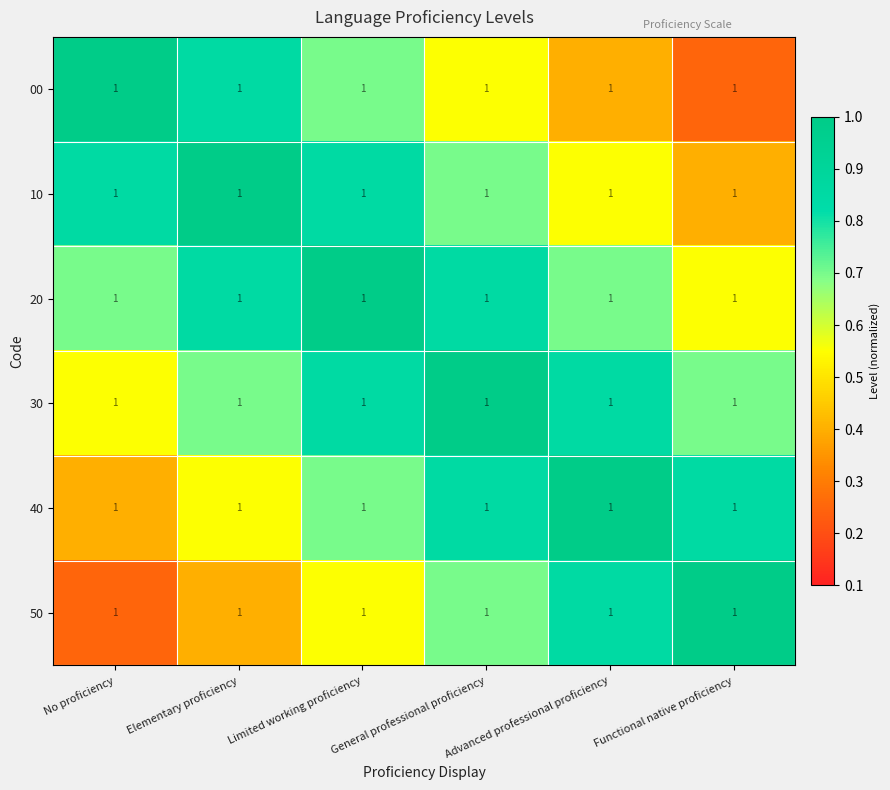

What is the highest value of the 30 series?

1.0